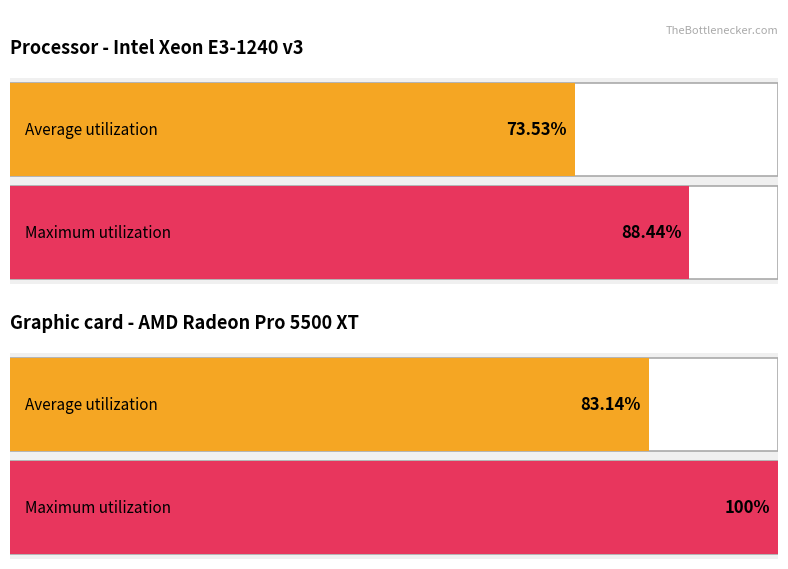

What are all the series names shown in the legend?

Average utilization, Maximum utilization